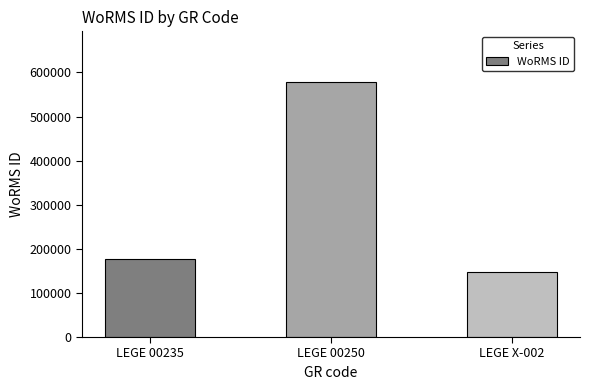

How many categories are shown in the chart?

3